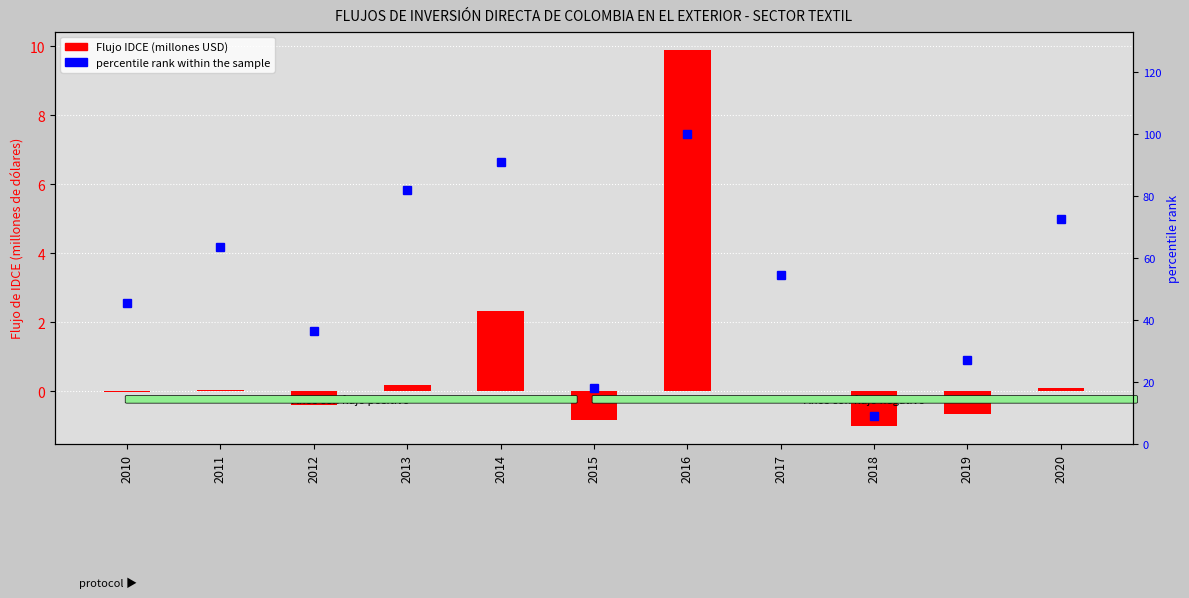

Reading right to left, list all the values displayed in this chart.

Flujo IDCE (millones USD): 2020=0.1	2019=-0.6	2018=-1.0	2017=0.0	2016=9.9	2015=-0.8	2014=2.3	2013=0.2	2012=-0.4	2011=0.0	2010=-0.0
percentile rank within the sample: 2020=72.7	2019=27.3	2018=9.1	2017=54.5	2016=100.0	2015=18.2	2014=90.9	2013=81.8	2012=36.4	2011=63.6	2010=45.5